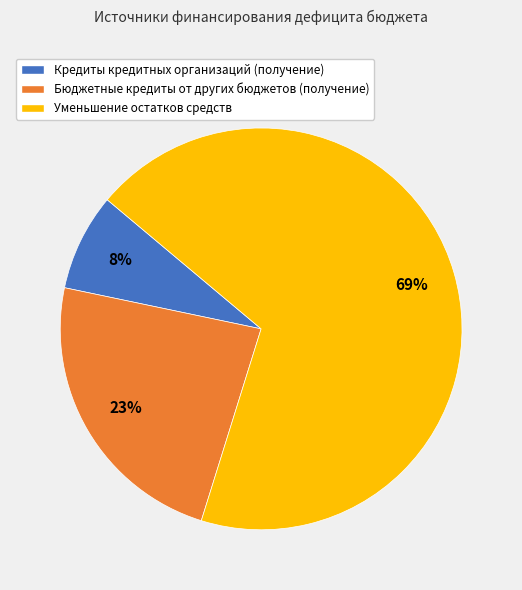

The Кредиты кредитных организаций (получение) slice represents 1% of the pie. True or false?

False